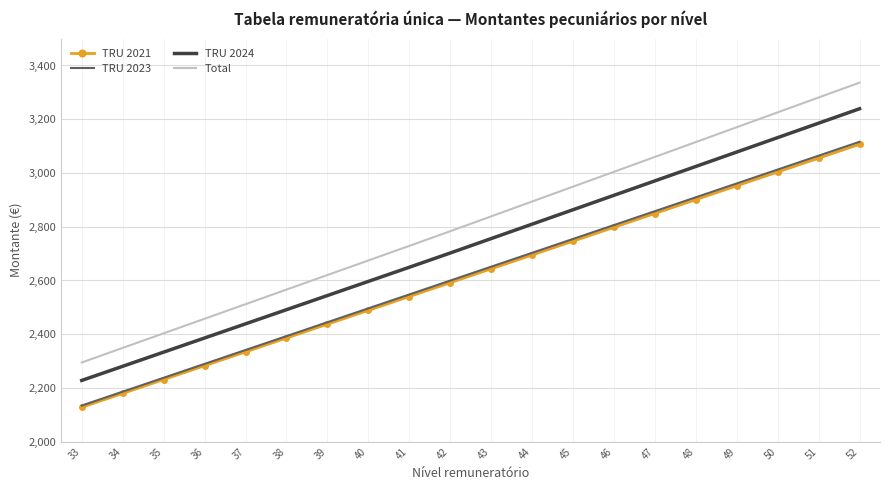

What is the approximate value of Total at 35?

2403.4